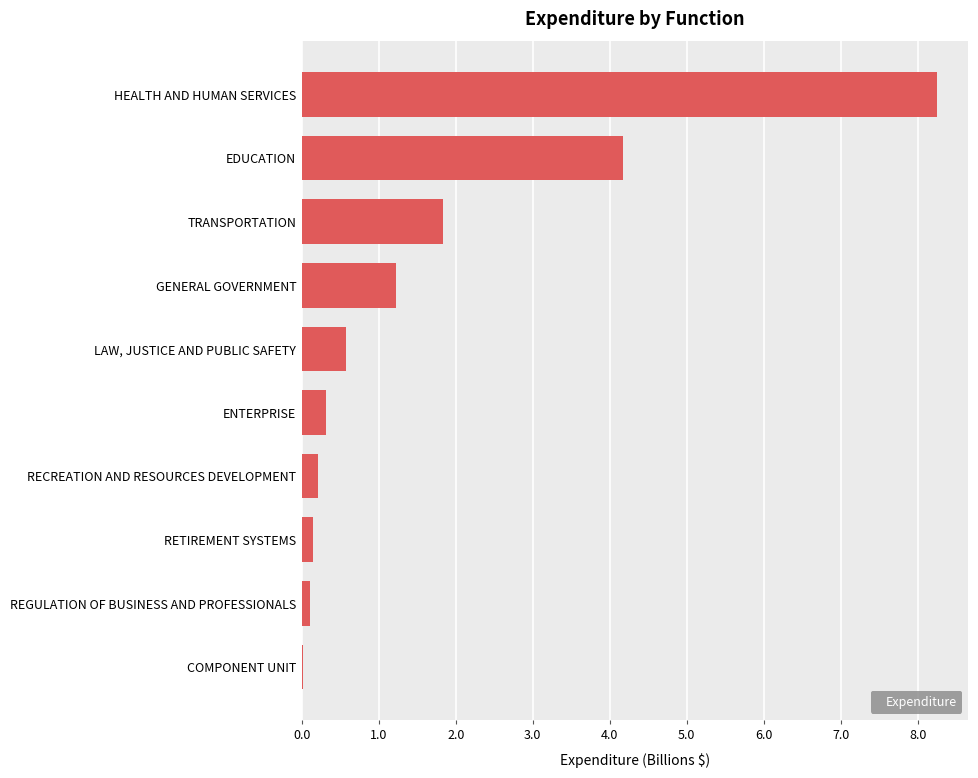

At which label is the value closest to 4?

EDUCATION